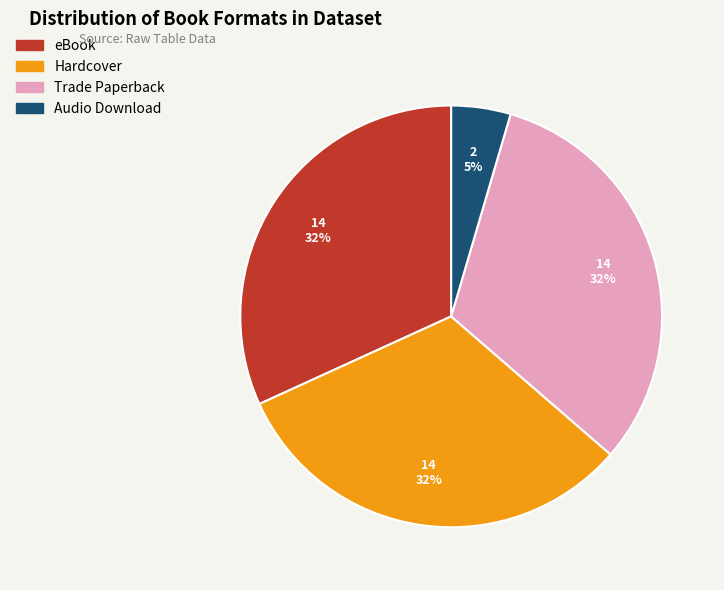

To the nearest percent, what percentage of the pie is Trade Paperback?

32%